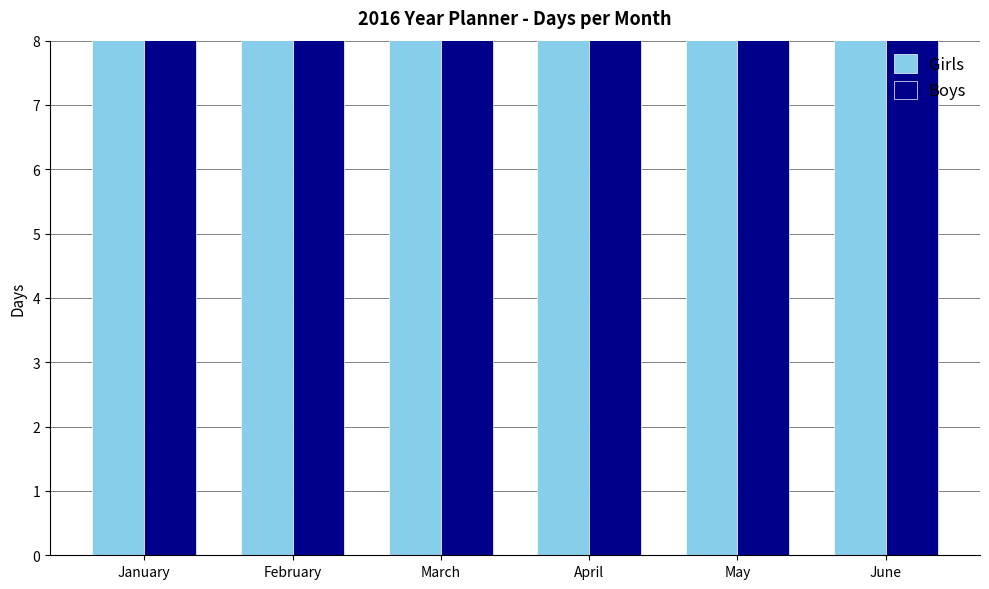

At which category is the sum across all series the highest?

May